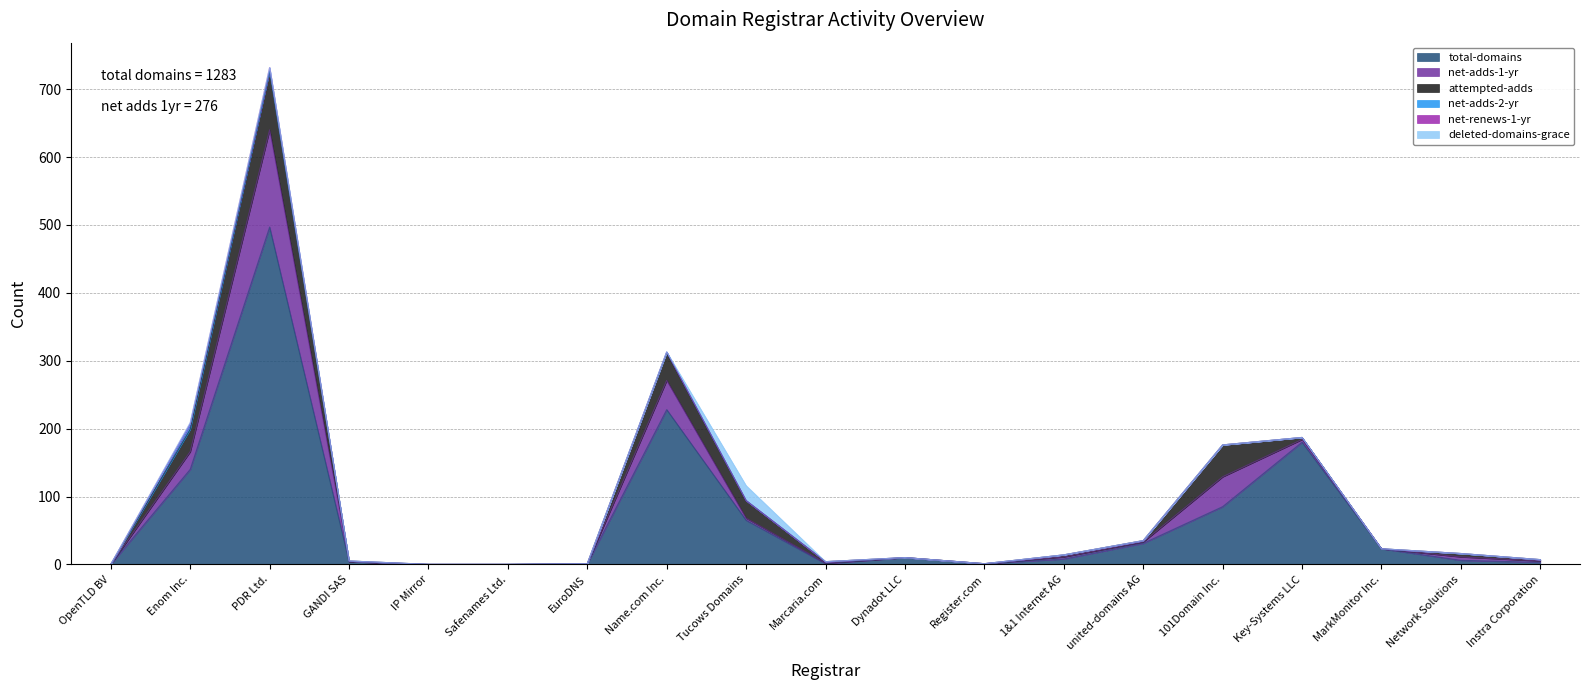

Reading right to left, list all the values displayed in this chart.

total-domains: 3	6	23	180	85	31	8	1	10	1	65	228	1	0	0	4	497	140	0
net-adds-1-yr: 2	5	0	4	44	2	3	0	0	1	3	43	0	0	0	0	143	26	0
attempted-adds: 2	5	0	3	47	2	3	0	0	2	26	41	0	0	0	1	87	33	0
net-adds-2-yr: 0	0	0	0	0	0	0	0	0	0	0	1	0	0	0	0	0	7	0
net-renews-1-yr: 0	0	0	0	0	0	0	0	0	0	0	0	0	0	0	0	5	2	0
deleted-domains-grace: 0	0	0	0	0	0	0	0	0	0	22	0	0	0	0	0	0	1	0